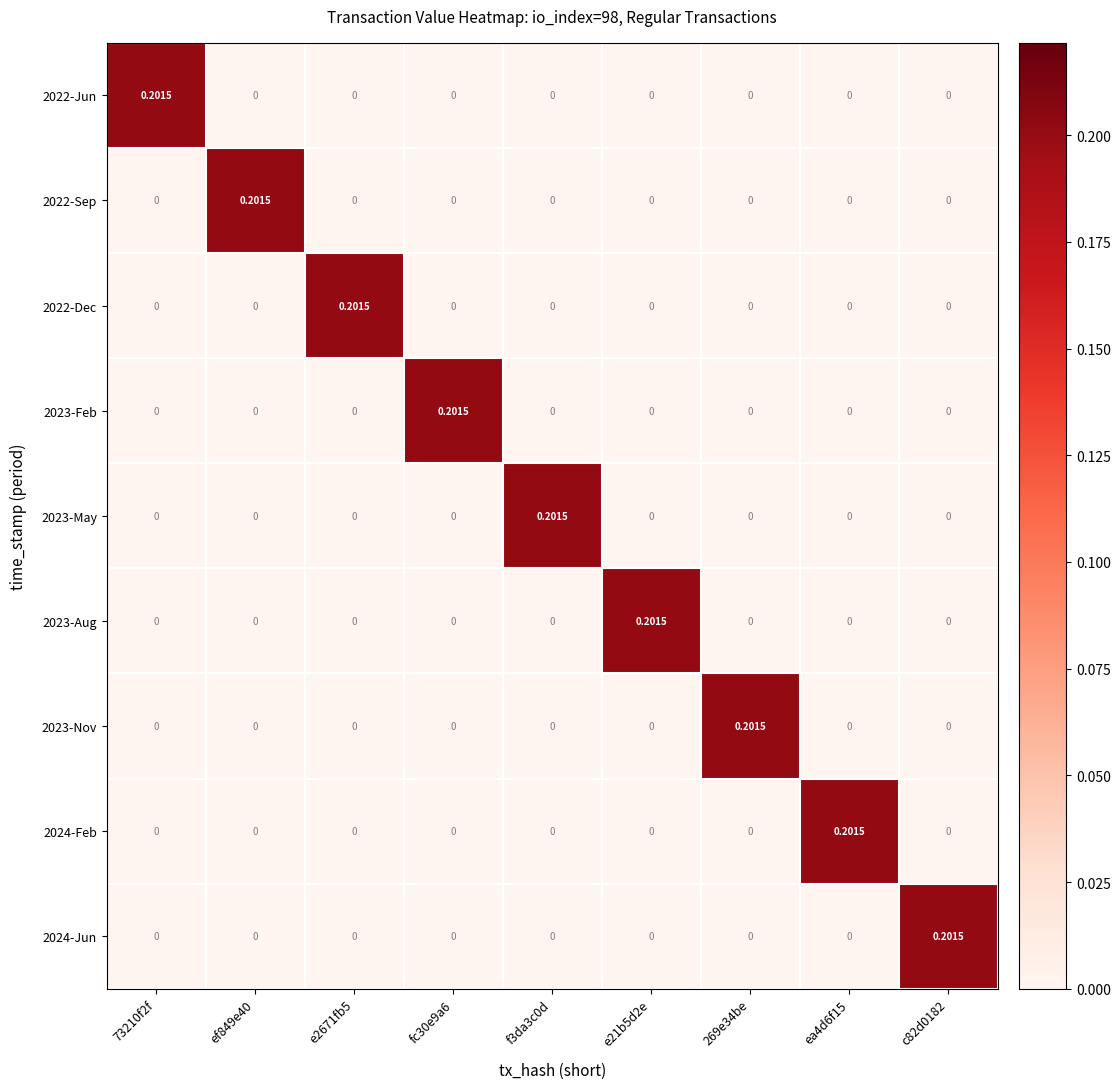

Is the value of 2022-Dec at e2671fb5 greater than the value of 2024-Jun at ef849e40?

Yes